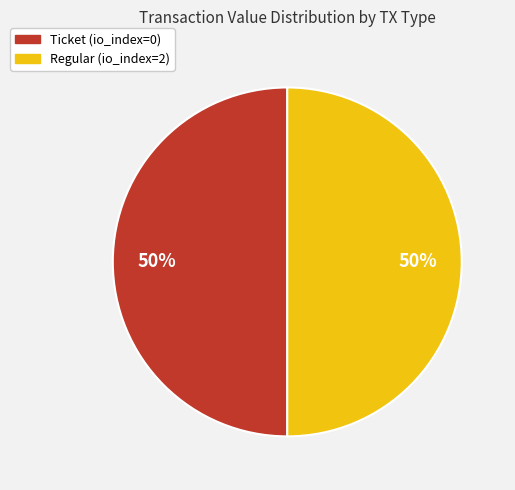

True or false: Ticket (io_index=0) accounts for 55% of the total.

False